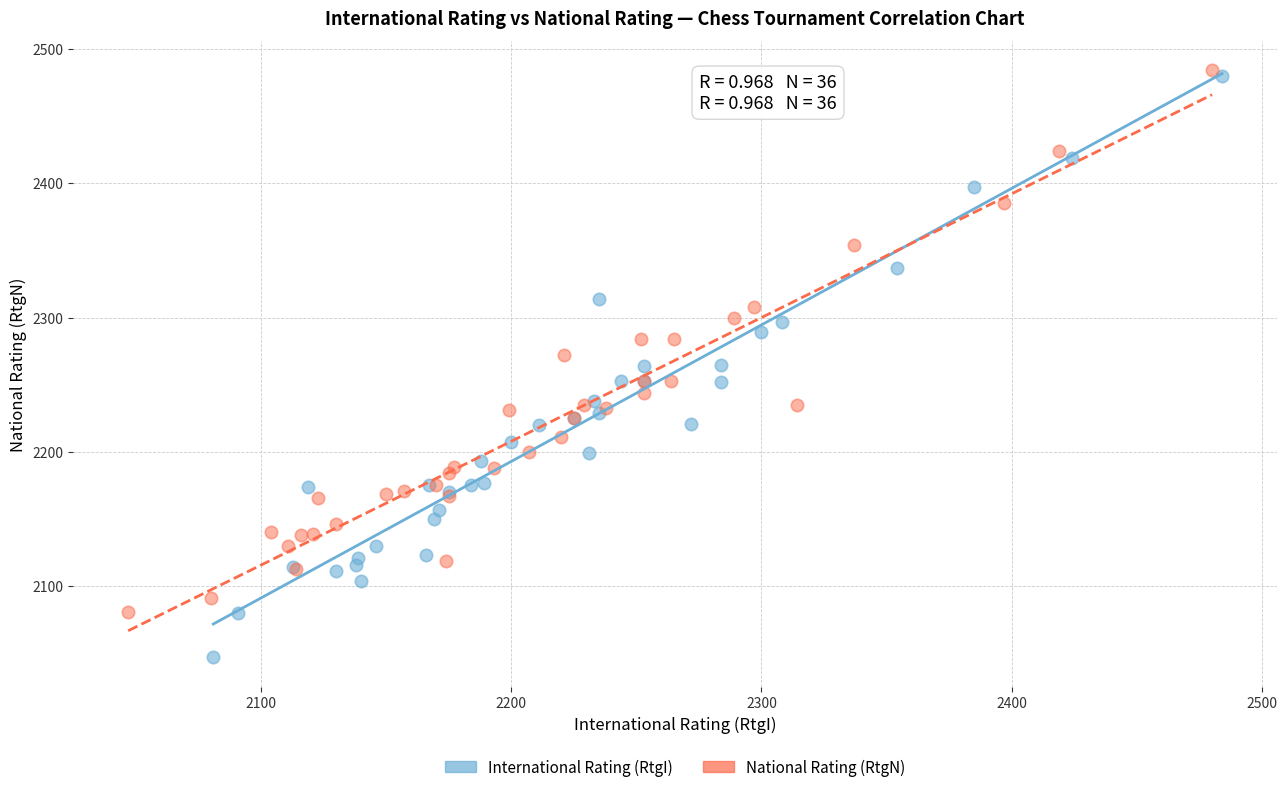

Which series has the widest spread of Y values?

International Rating (RtgI)